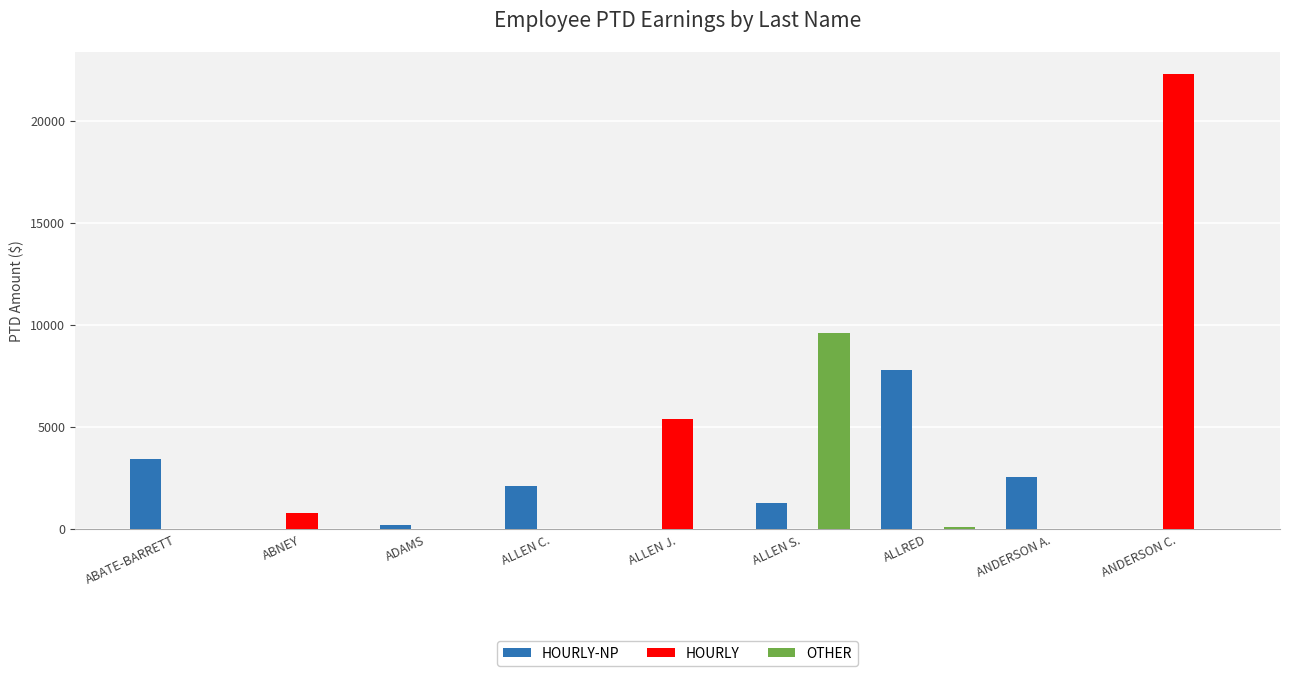

What is the maximum value shown in the chart?

22272.1